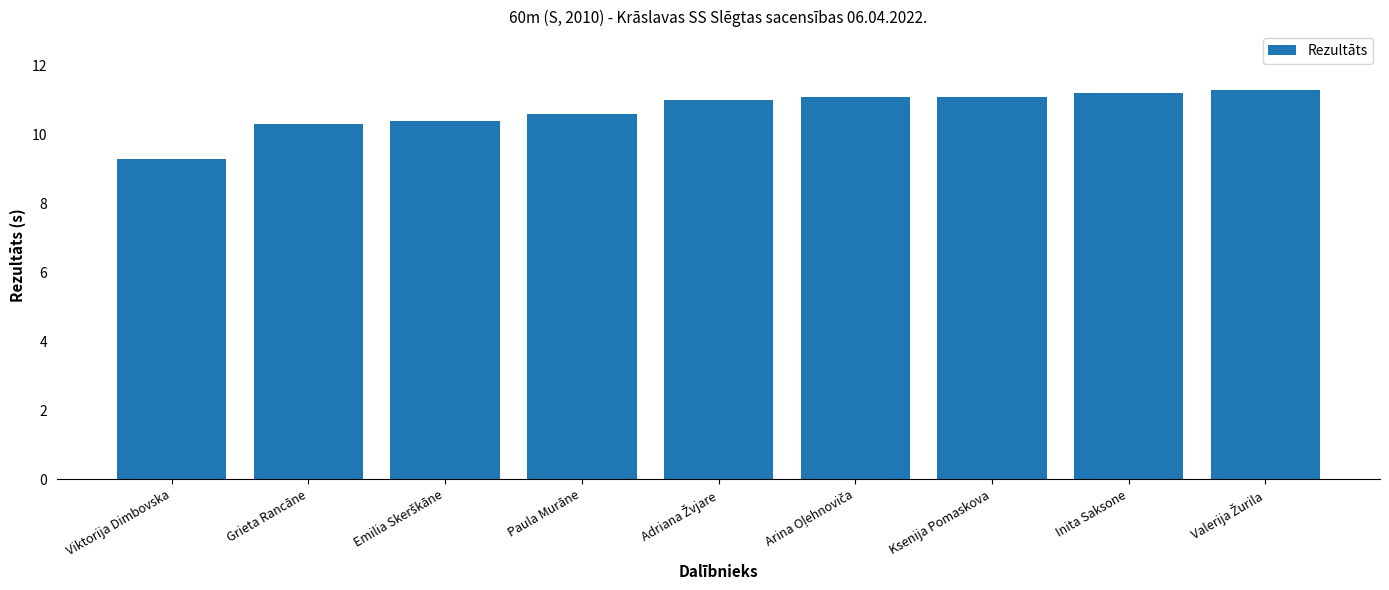

True or false: the data shows 10.6 at Paula Murāne.

True